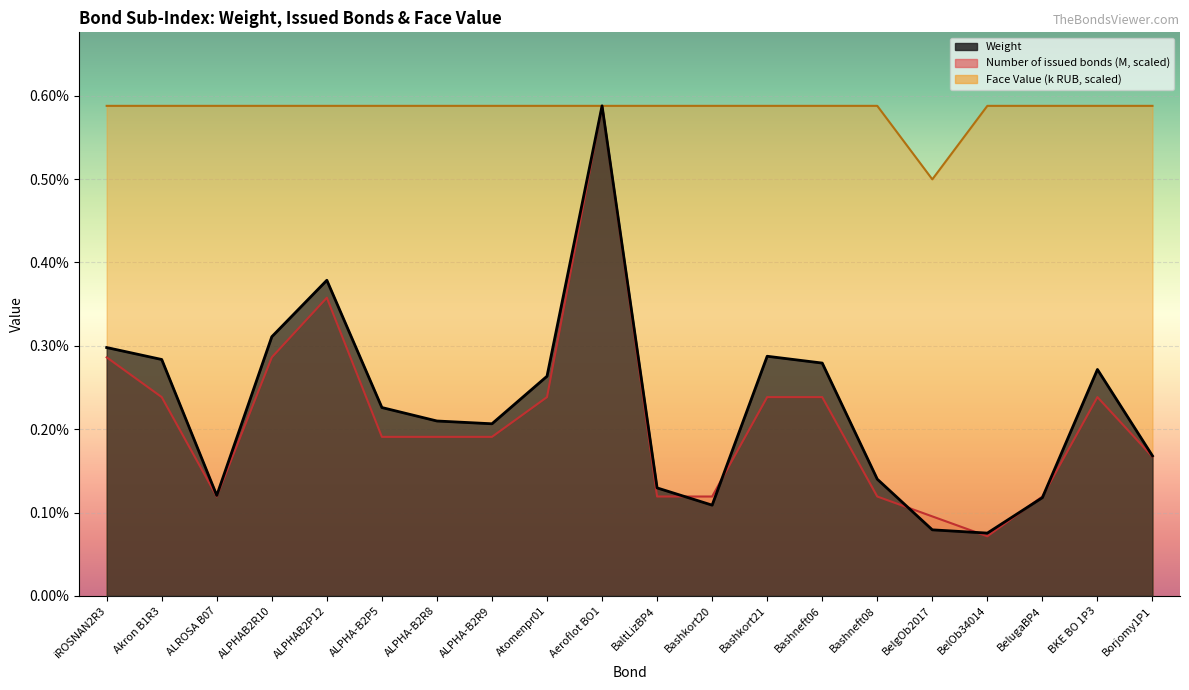

True or false: Face Value (k RUB) and Number of issued bonds (M) cross at least once.

False